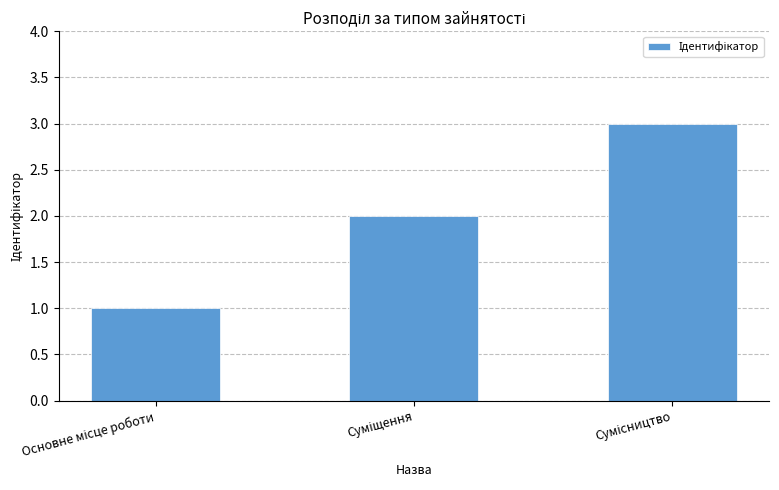

What is the sum of all values?

6